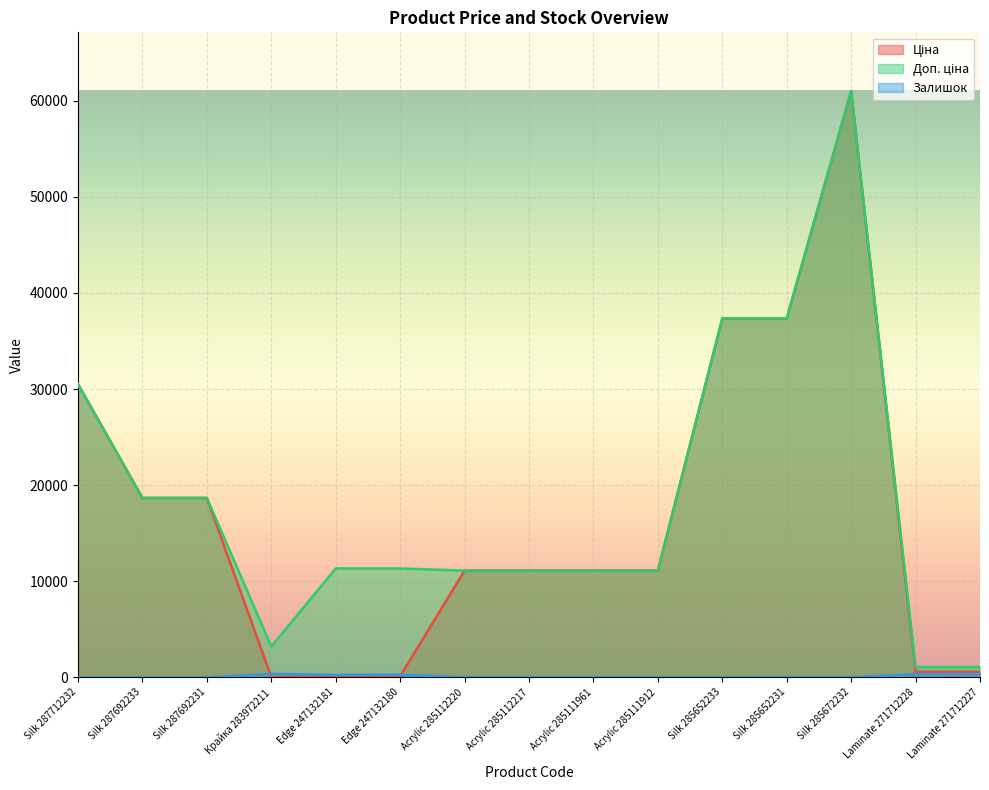

Where is the first local minimum for Доп. ціна?

Крайка 283972211